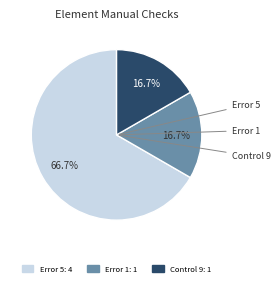

Does any single category account for the majority?

Yes